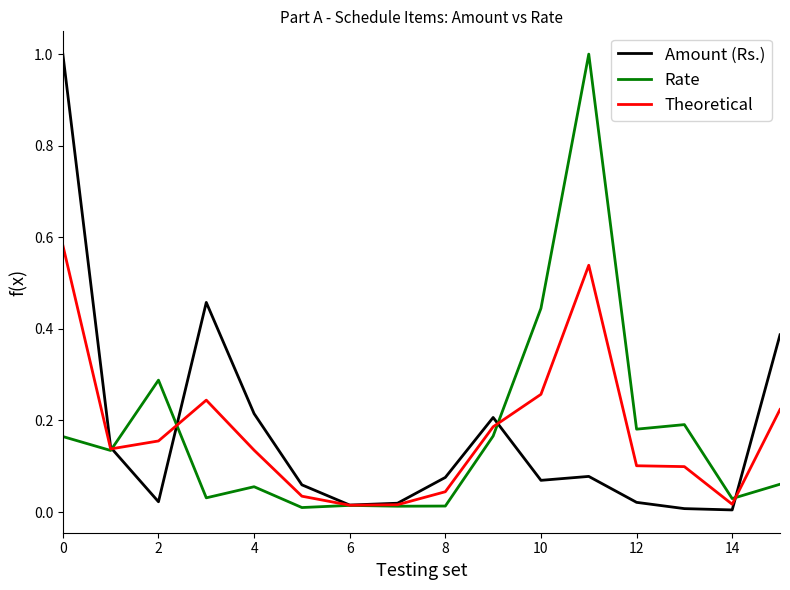

What is the highest value of the Amount (Rs.) series?

1.0